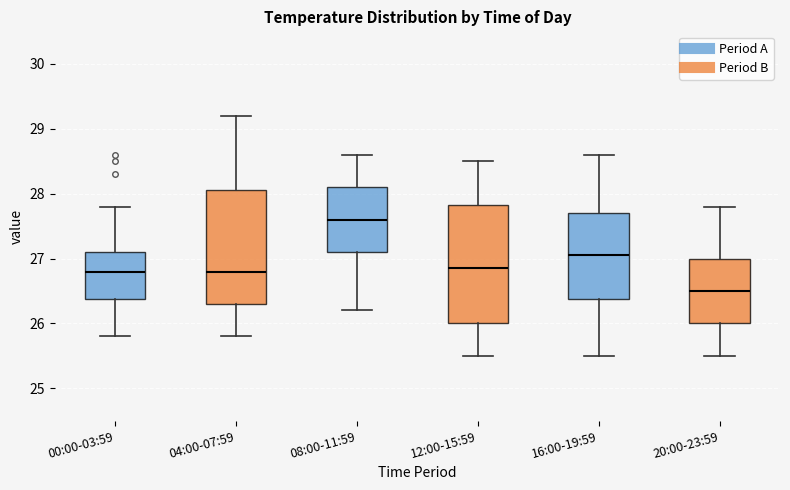

Reading left to right, read every box against the y-axis: the position of its median line, the range the box covers, and the ends of its whiskers. The values are not printed on the chart, so give them approximately, as read against the axis.

00:00-03:59: median 26.8, box 26.4 to 27.1, whiskers 25.8 to 27.8
04:00-07:59: median 26.8, box 26.3 to 28.1, whiskers 25.8 to 29.2
08:00-11:59: median 27.6, box 27.1 to 28.1, whiskers 26.2 to 28.6
12:00-15:59: median 26.9, box 26.0 to 27.8, whiskers 25.5 to 28.5
16:00-19:59: median 27.1, box 26.4 to 27.7, whiskers 25.5 to 28.6
20:00-23:59: median 26.5, box 26.0 to 27.0, whiskers 25.5 to 27.8